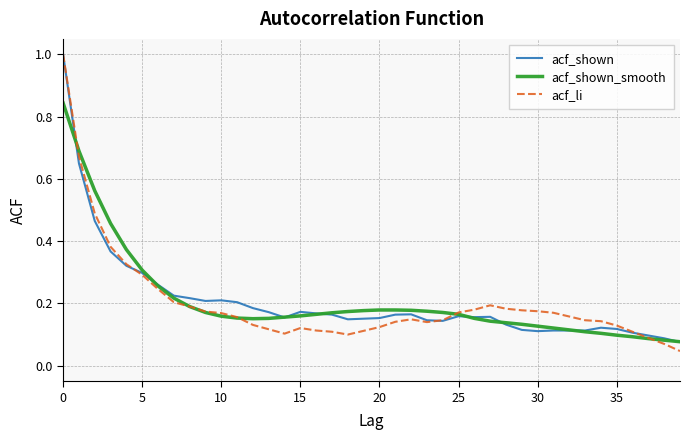

Which series has the largest range (max minus min)?

acf_li